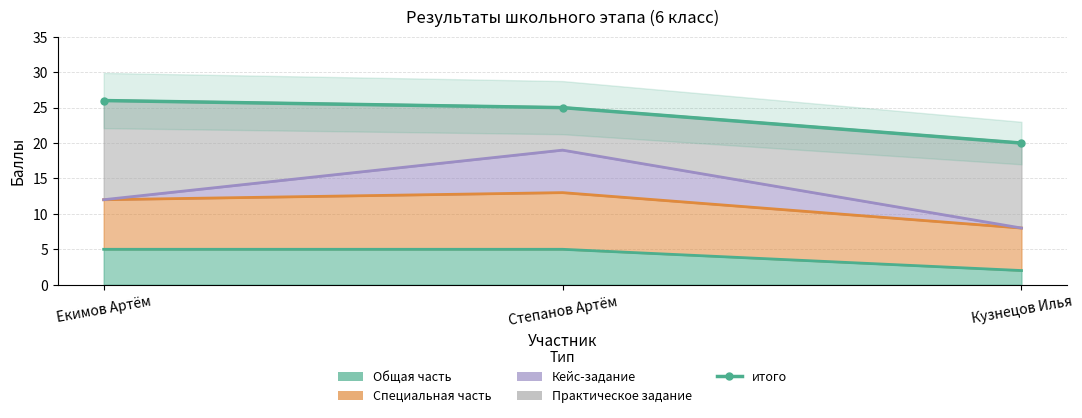

What is the label of the 3rd point from the right?

Екимов Артём